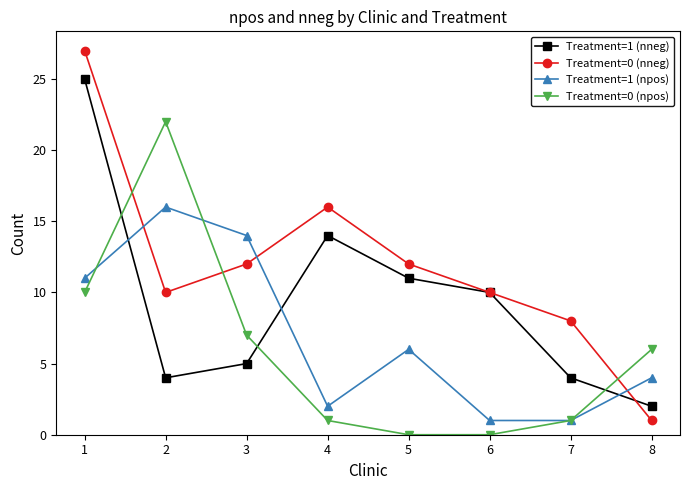

What is the difference between the maximum and minimum values in the Treatment=1 (npos) series?

15